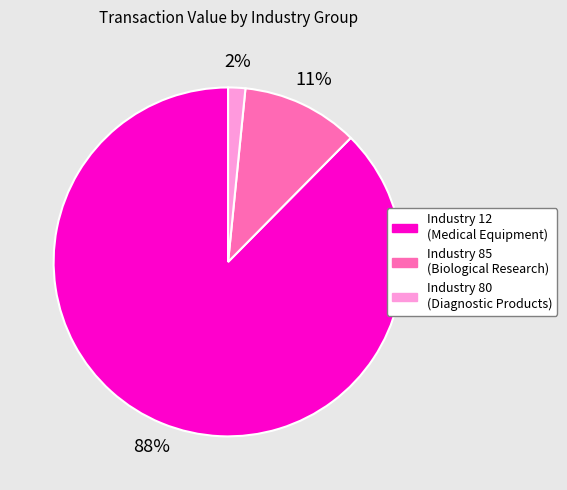

To the nearest percent, what percentage of the pie is Industry 80 (Diagnostic Products)?

2%